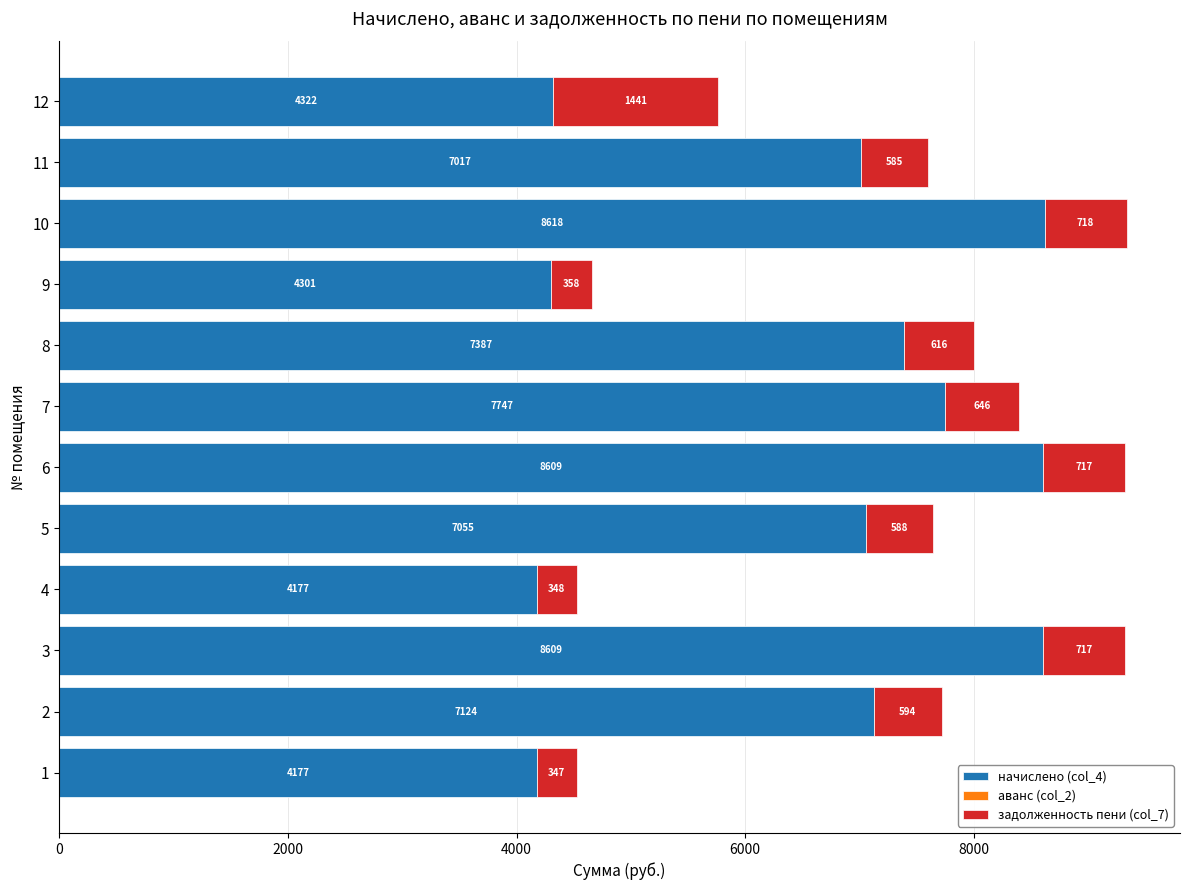

At which category is the sum across all series the highest?

10